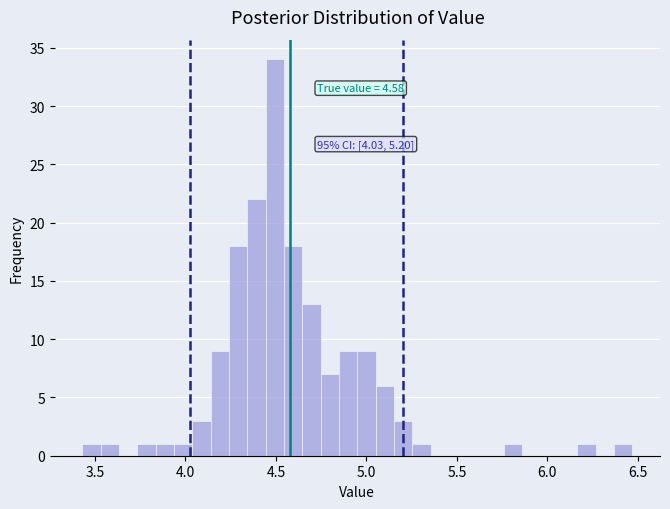

Read against the x-axis, roughly where is the centre of the tallest bar?

4.50